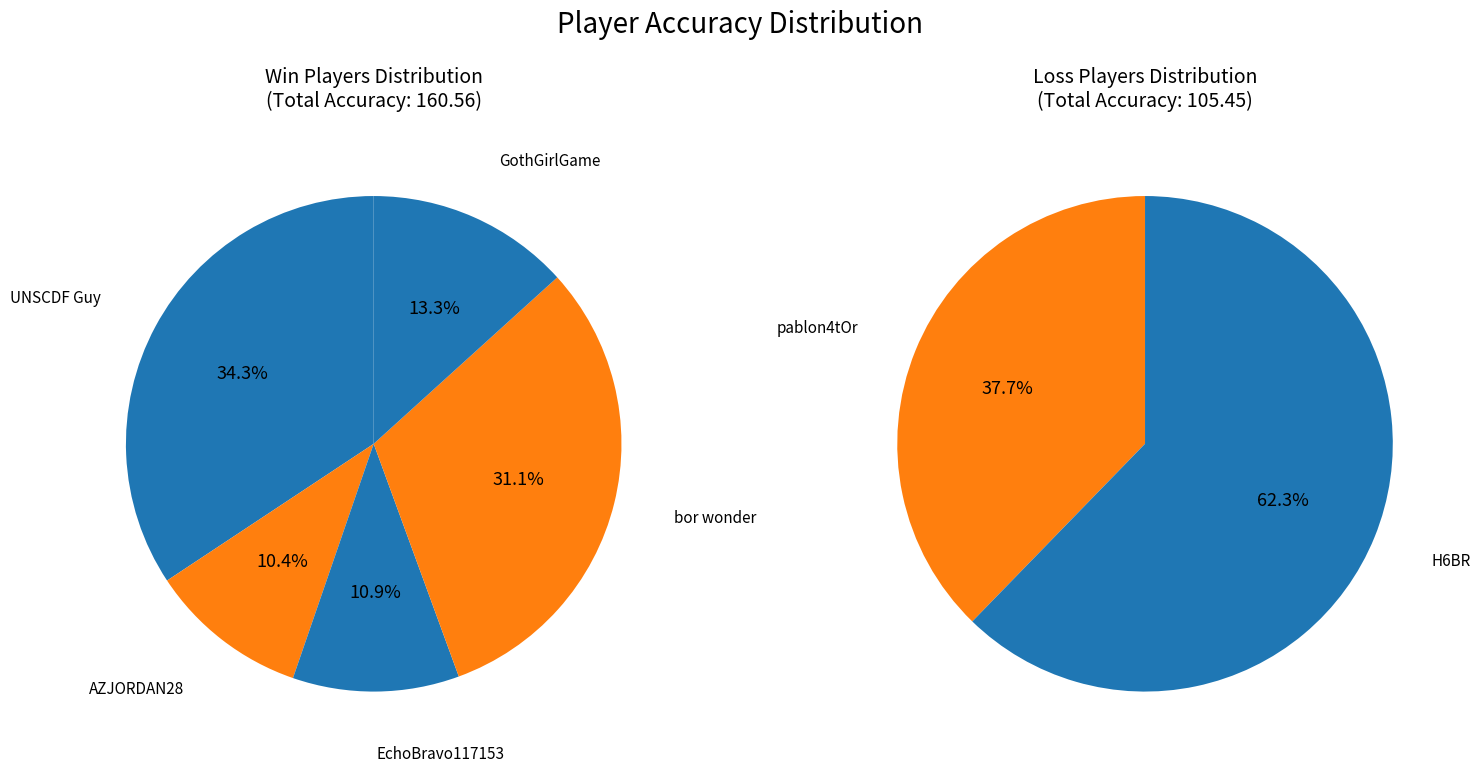

What is the smallest slice in the pie chart?

AZJORDAN28